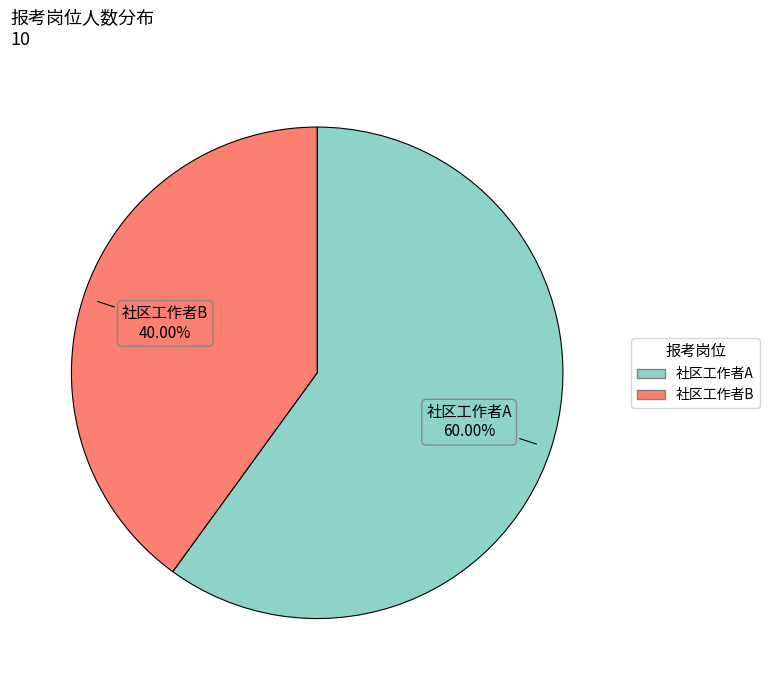

How many segments does this pie chart have?

2